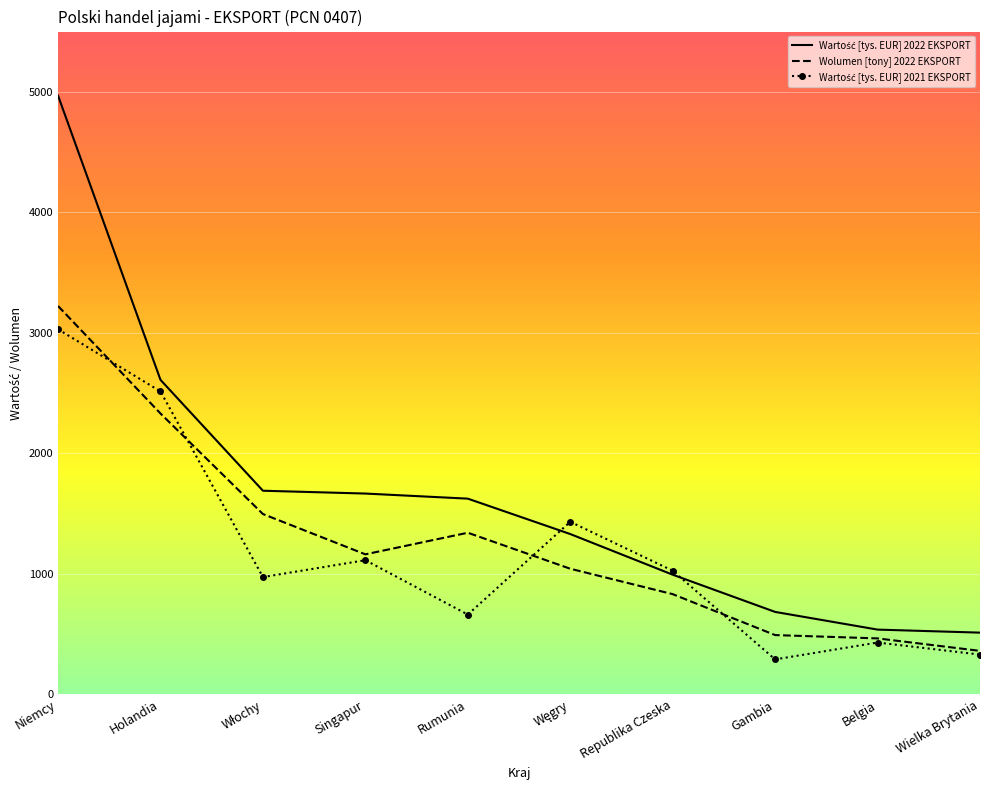

What is the total value across all series at Singapur?

3943.2